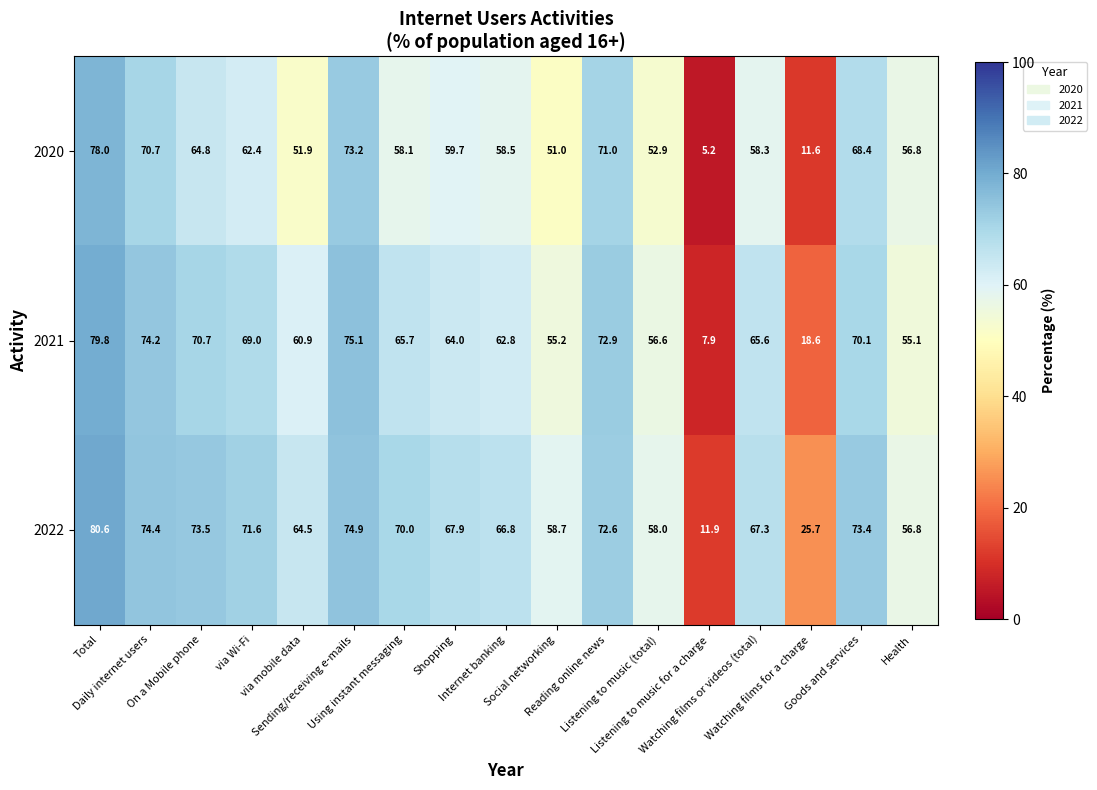

Rank the series by their maximum value, from lowest to highest.

2020, 2021, 2022